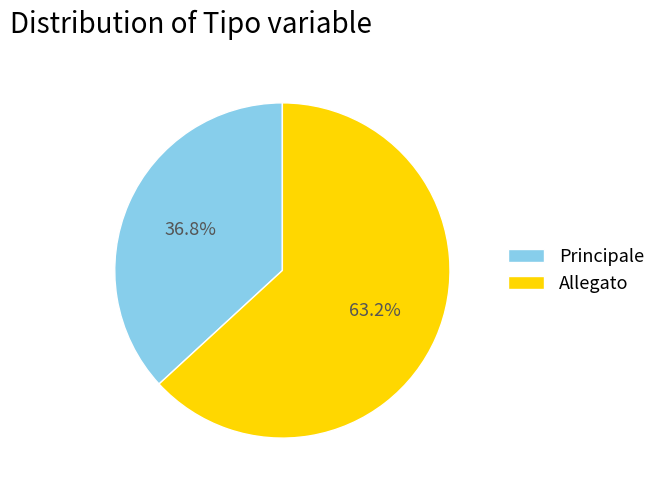

How many segments does this pie chart have?

2